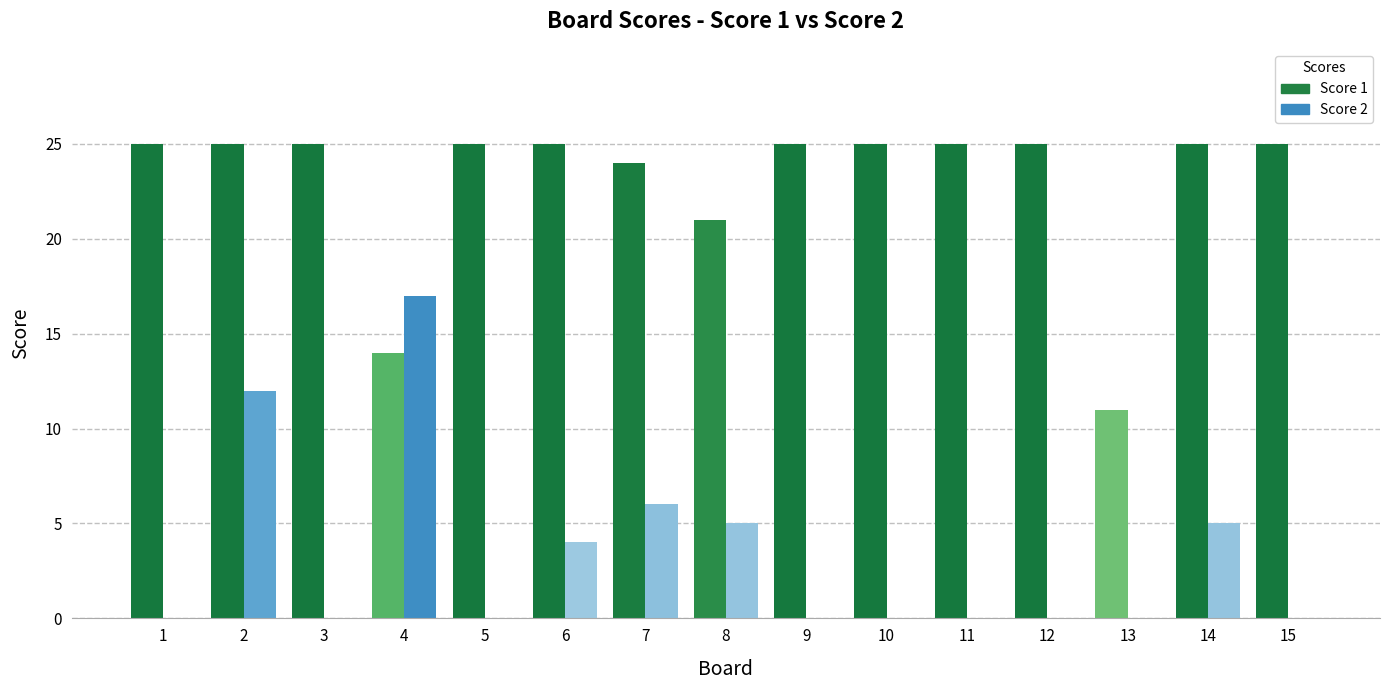

Which series has the largest total across all categories?

Score 1